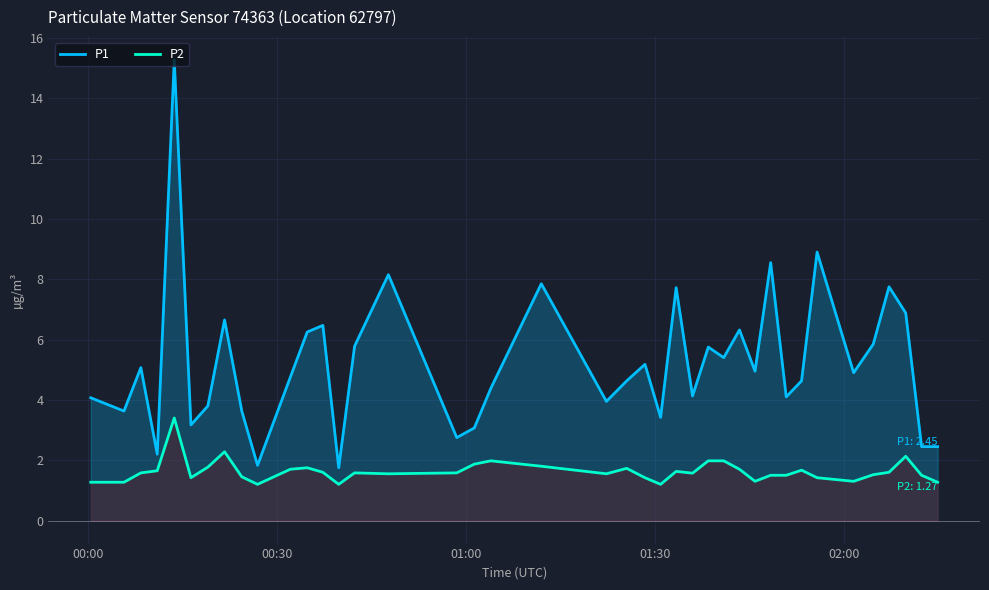

How many interior local peaks does the P1 series have?

13